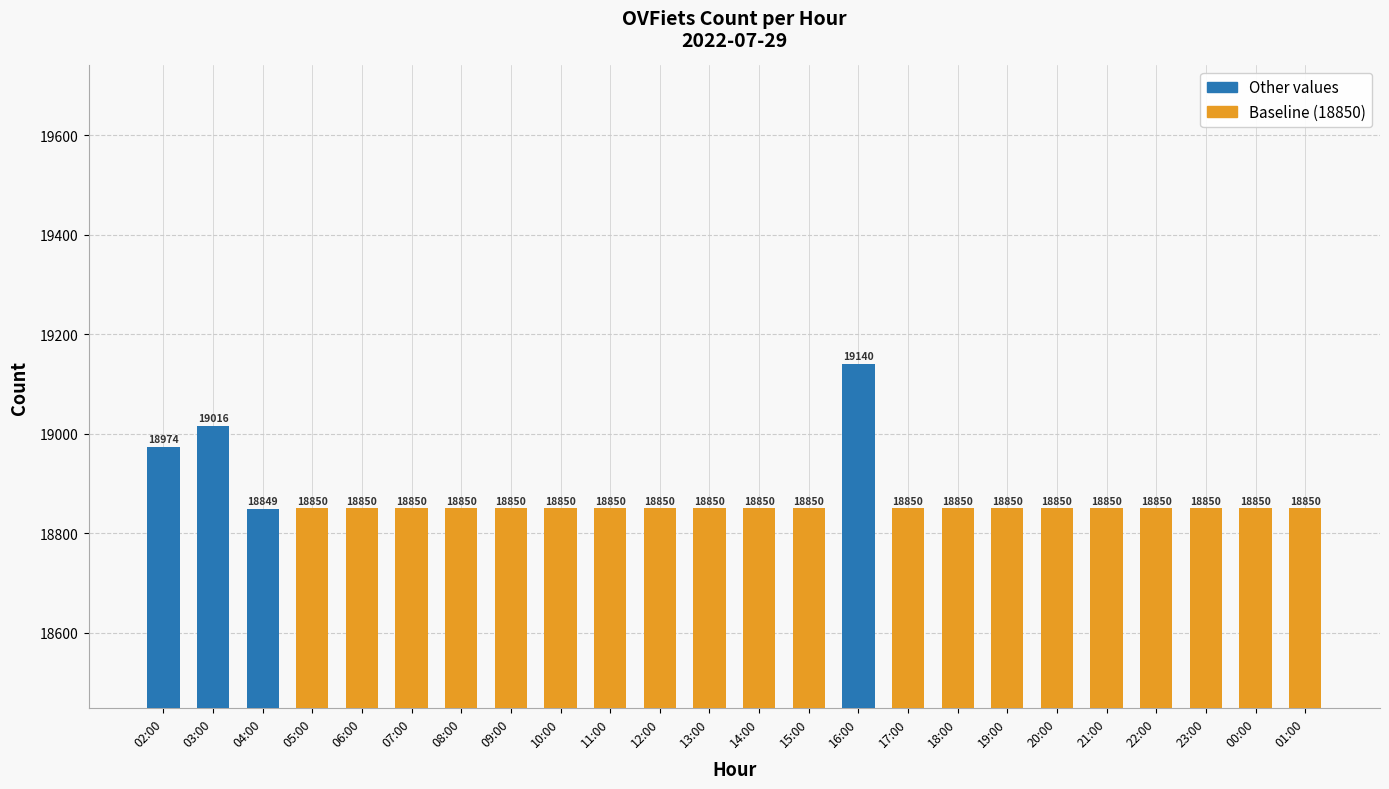

Are the bars grouped side by side (vs. stacked)?

No